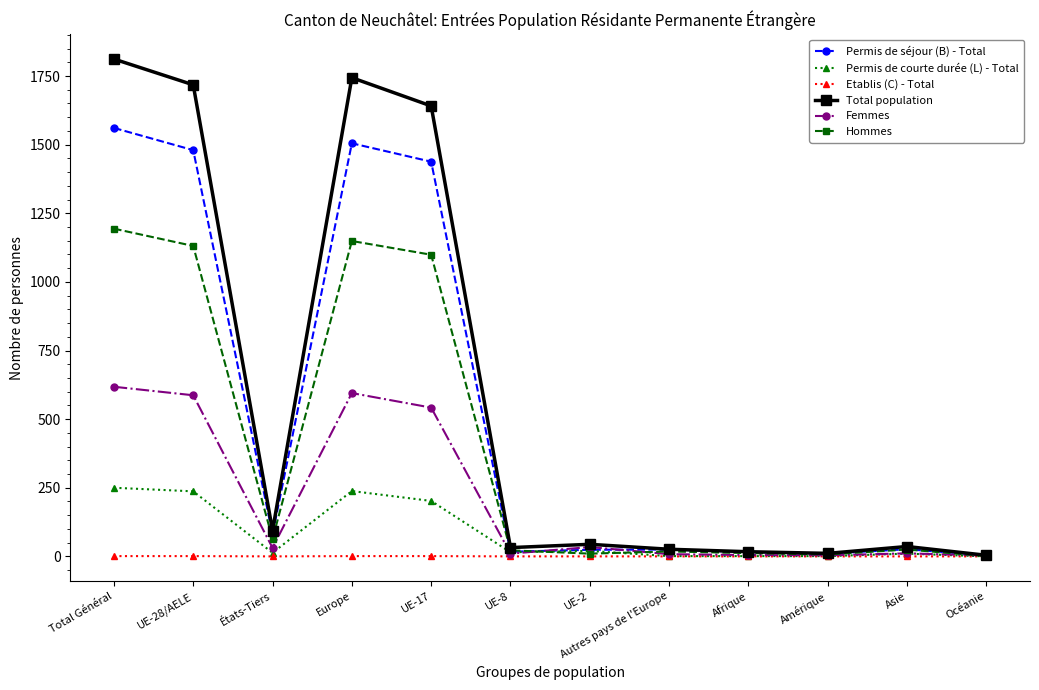

Is the value of Femmes at Amérique greater than the value of Total population at Asie?

No